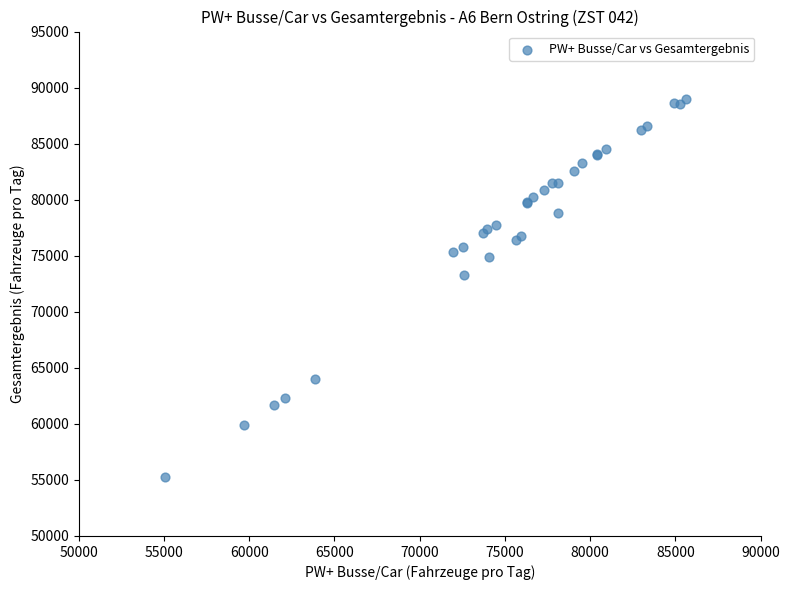

What Y value in the scatter plot is closest to 72136?

73292